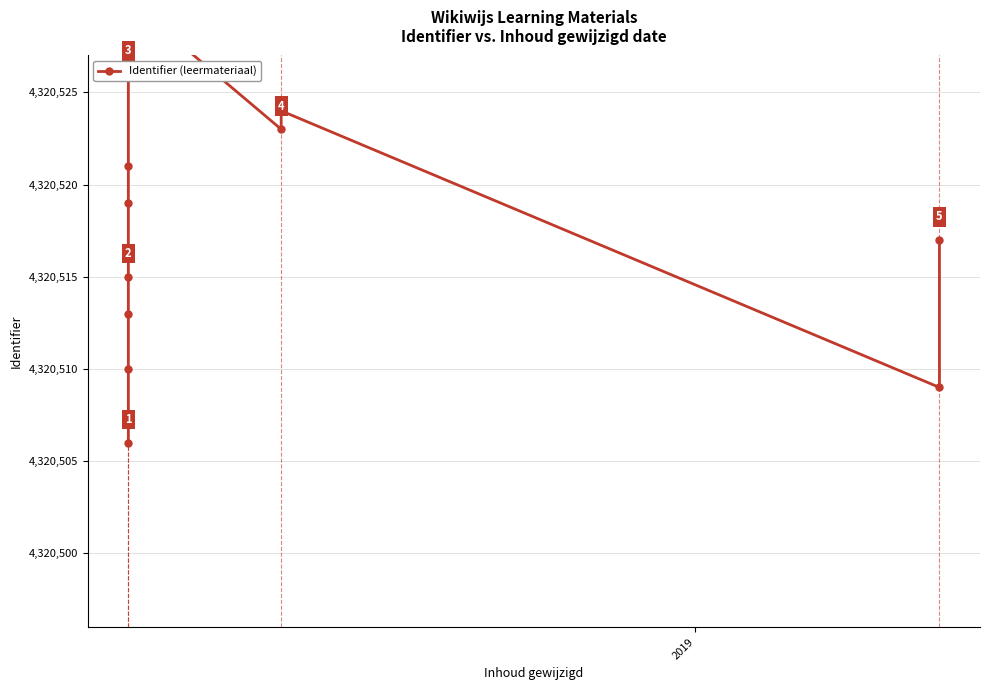

How many lines are shown in the chart?

1